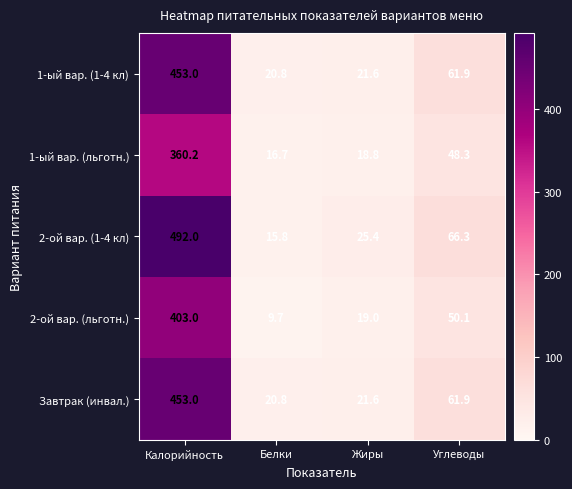

What is the total value across all series at Жиры?

106.4